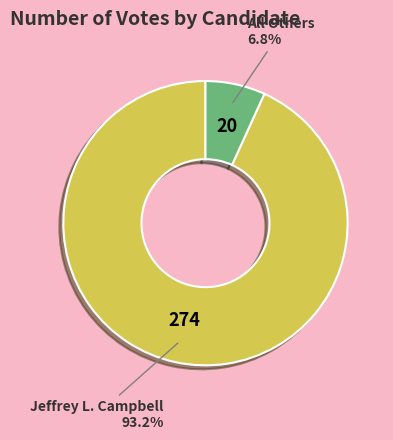

Does any single category account for the majority?

Yes